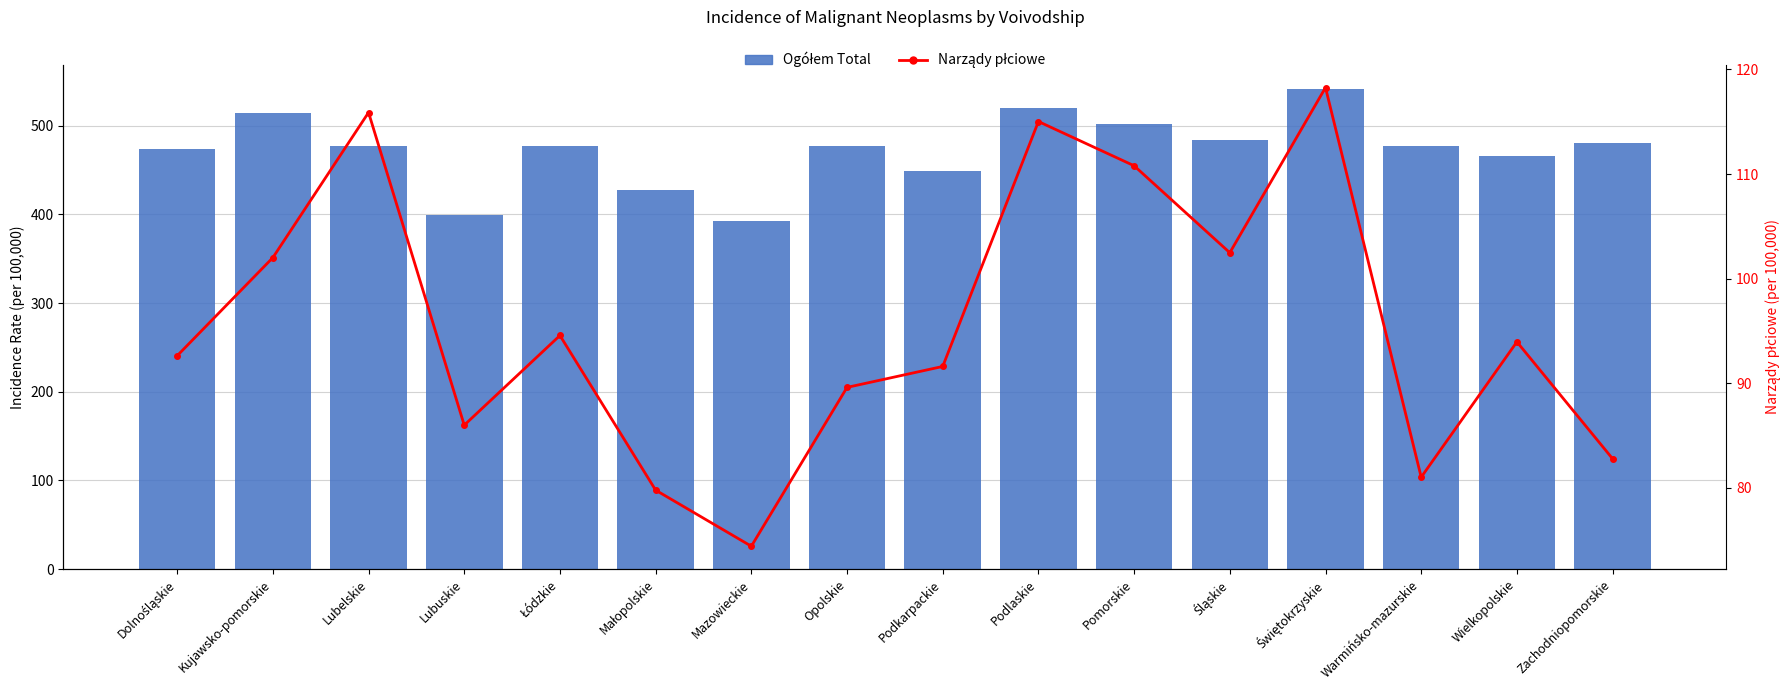

Reading right to left, what are all the values shown in this chart?

Ogółem Total: 480.4	466.0	477.0	541.6	483.6	501.9	520.0	448.6	477.6	392.0	426.9	476.9	399.5	477.6	514.8	473.2
Narządy płciowe: 82.8	94.0	81.0	118.3	102.5	110.8	115.0	91.6	89.6	74.4	79.8	94.6	86.0	115.9	102.0	92.6